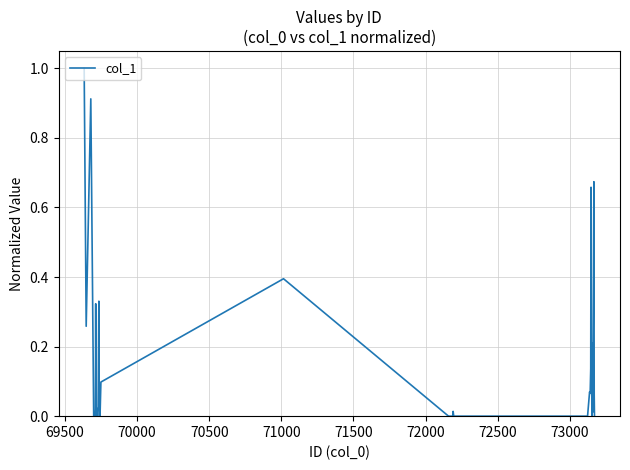

What is the maximum value shown in the chart?

1.0